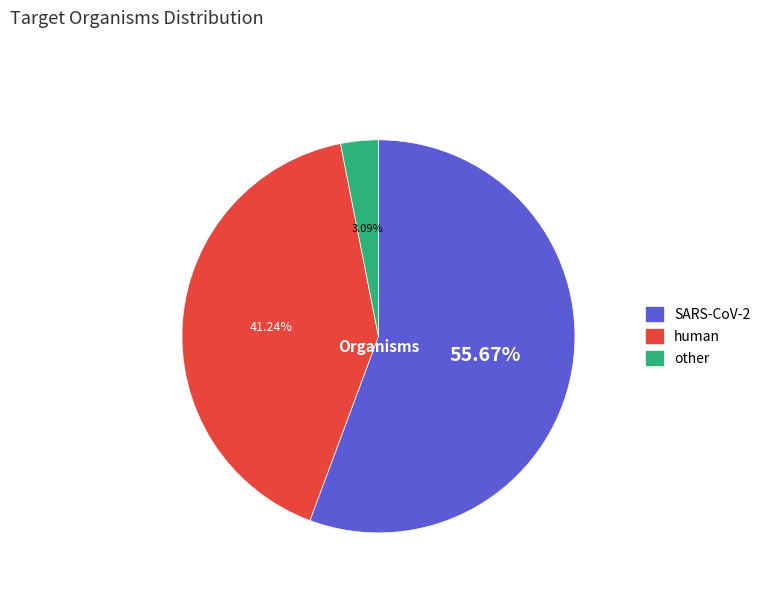

Which category has the smallest portion of the pie?

other